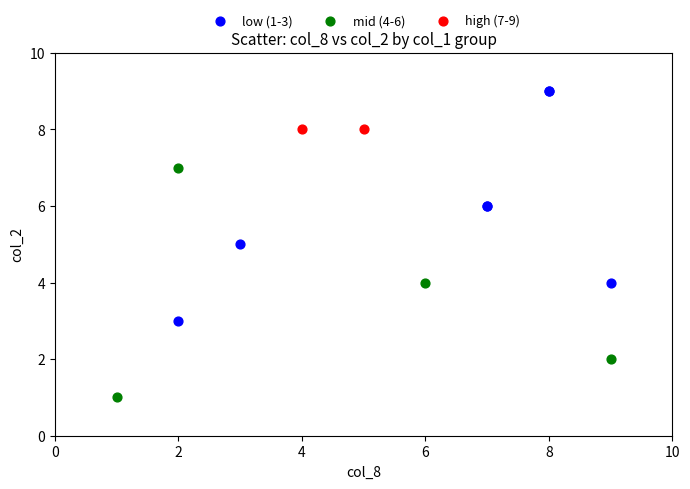

Which series contains the highest Y value?

low (1-3)